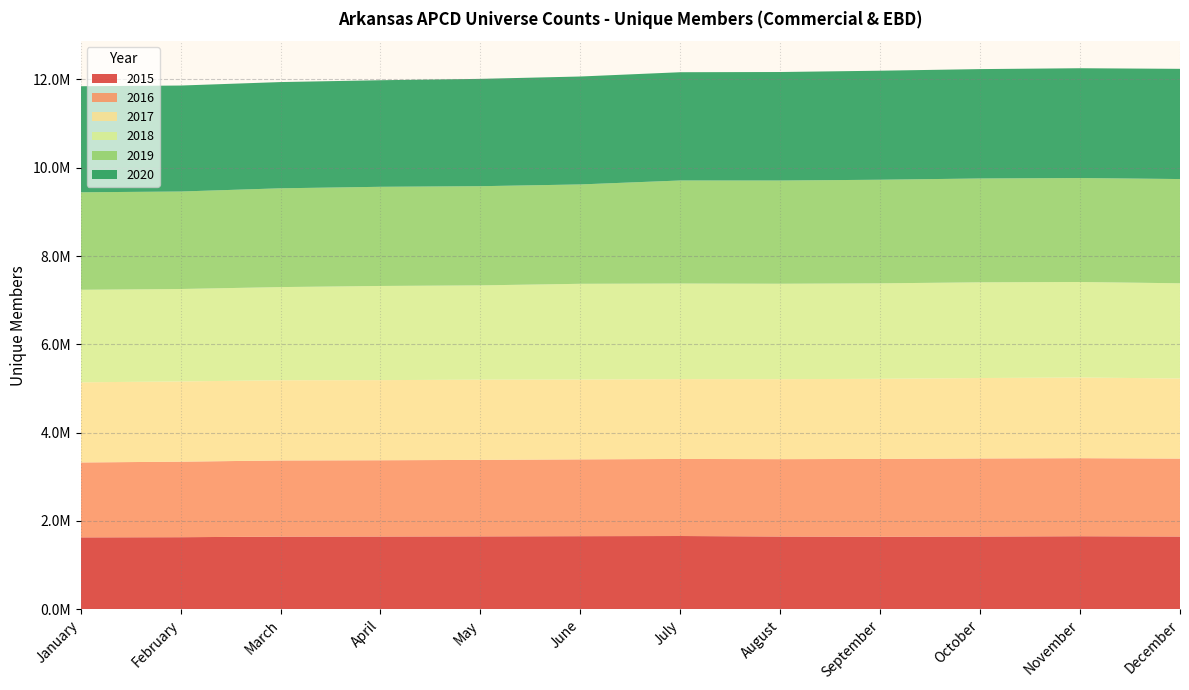

Reading left to right, extract all data points from this chart.

2015: 1628839	1632527	1645752	1648113	1651243	1655884	1659513	1648372	1643748	1647824	1654597	1648219
2016: 1696174	1710466	1724610	1727097	1732319	1739156	1745405	1751654	1761815	1767845	1767611	1764396
2017: 1815240	1817175	1816511	1814731	1816423	1807549	1807803	1811187	1814160	1821456	1827349	1814070
2018: 2095441	2093330	2110111	2132506	2135715	2168702	2164543	2161337	2162087	2167782	2162674	2156246
2019: 2207949	2207762	2237028	2245529	2245853	2250259	2333778	2337633	2346223	2351428	2354354	2360501
2020: 2401856	2400091	2406001	2413578	2430790	2444395	2451891	2457426	2469043	2477281	2486548	2496102